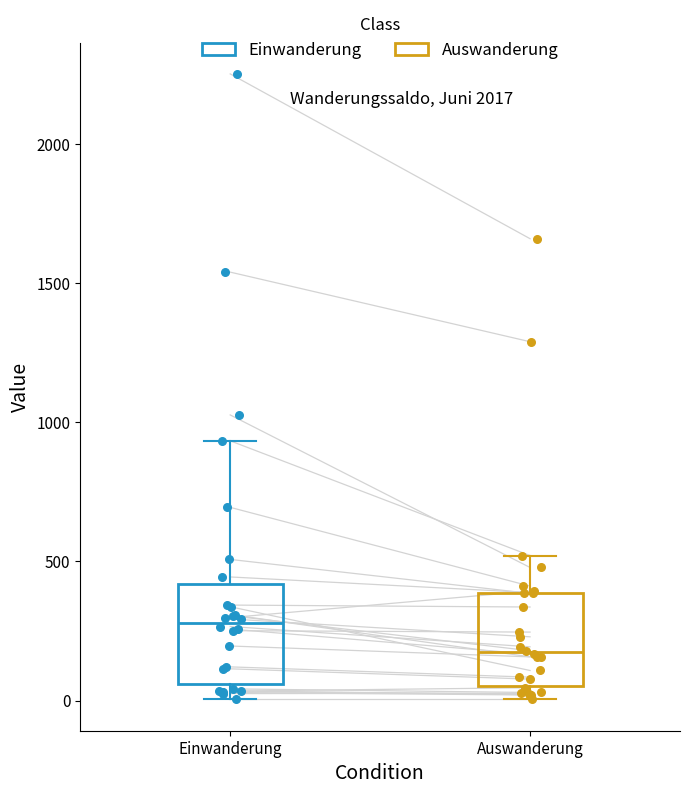

Reading left to right, transcribe this box plot: for each box, give where its median line is, the range the box spans, and where its two whiskers end, as read against the y-axis. The values are not printed on the chart, so give them approximately, as read against the axis.

Einwanderung: median 300, box 50 to 400, whiskers 0 to 950
Auswanderung: median 150, box 50 to 400, whiskers 0 to 500